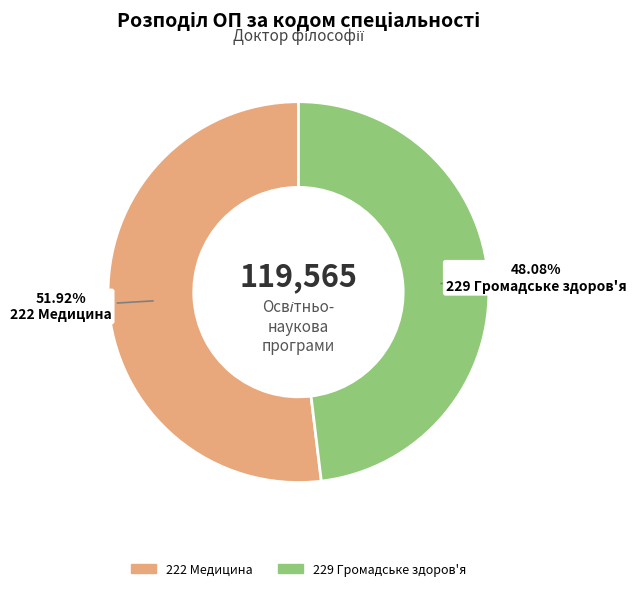

Between 229 Громадське здоров'я and 222 Медицина, which is larger?

222 Медицина